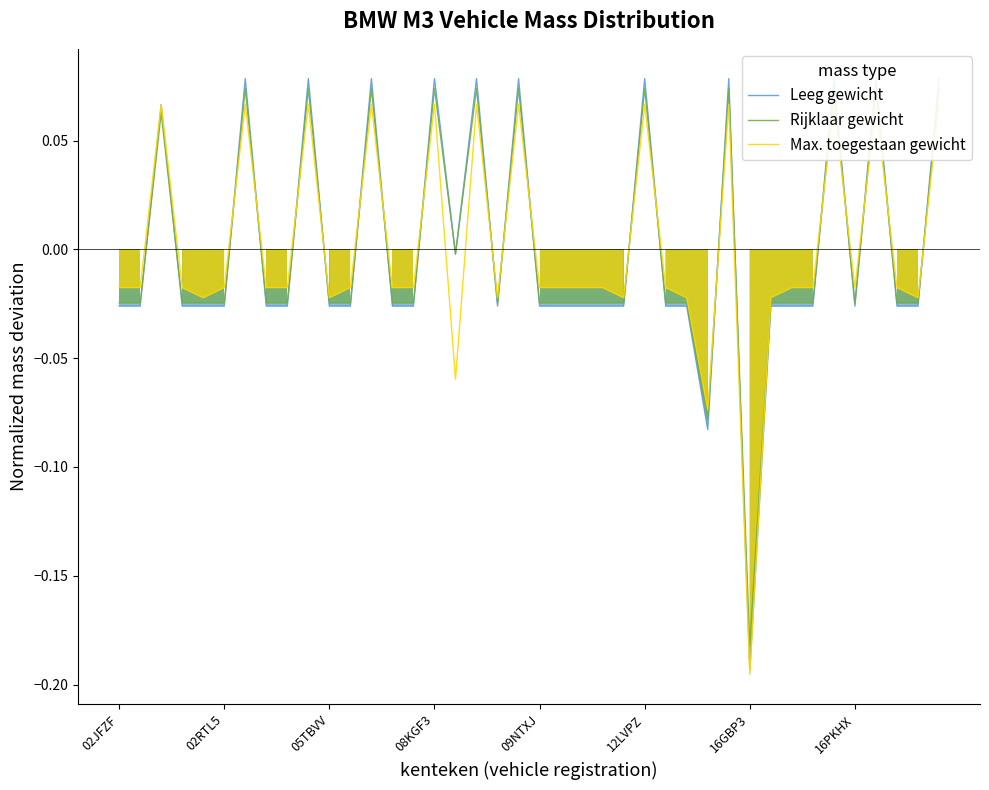

How many values in Leeg gewicht are above zero?

12